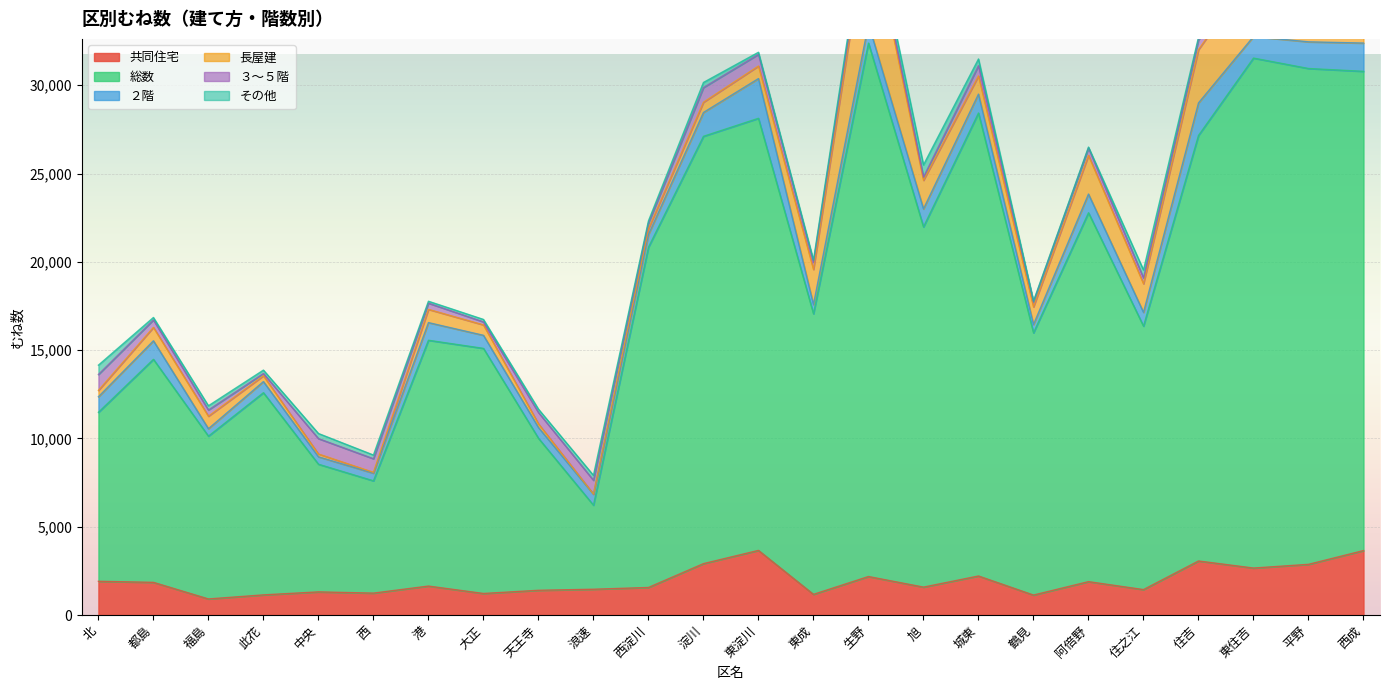

What position from the left is 大正?

8